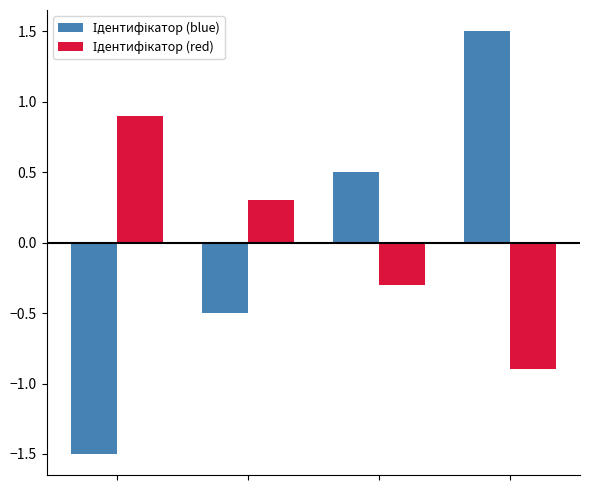

What is the greatest value displayed?

1.5